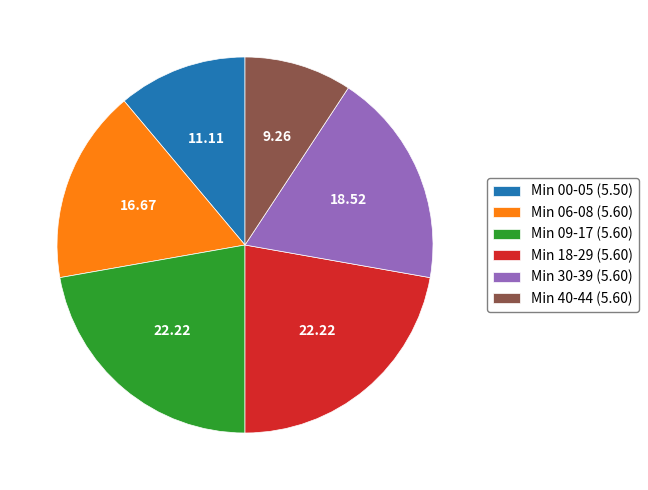

How many slices are in this pie chart?

6